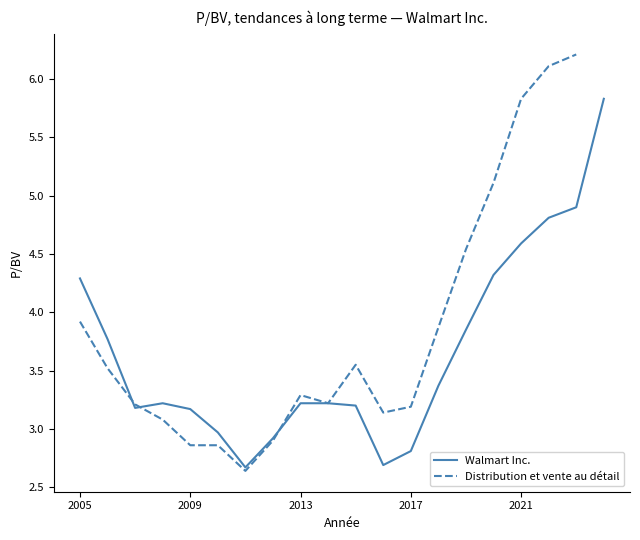

What is the smallest value displayed?

2.7